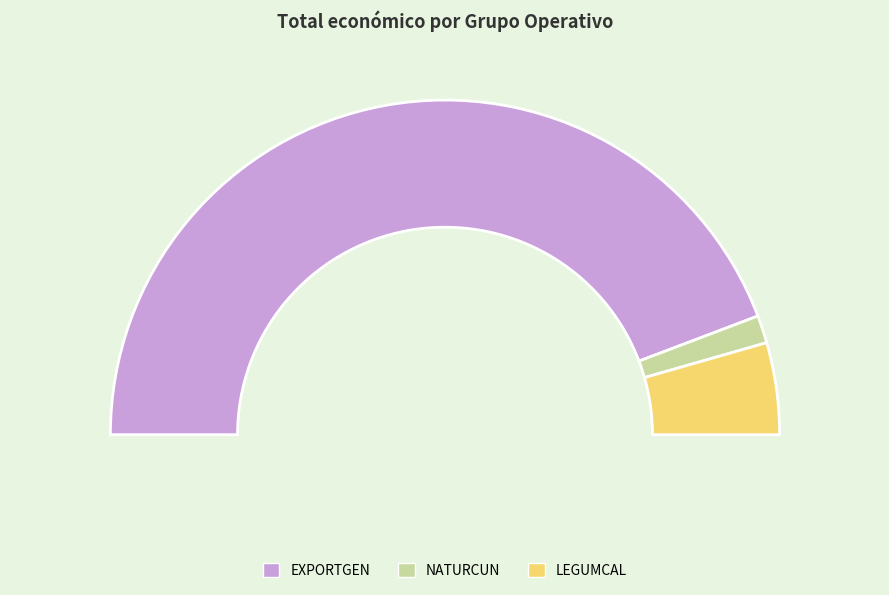

To the nearest percent, what is the combined percentage of Grup Operatiu EXPORTGEN and Grup Operatiu LEGUMCAL?

97%